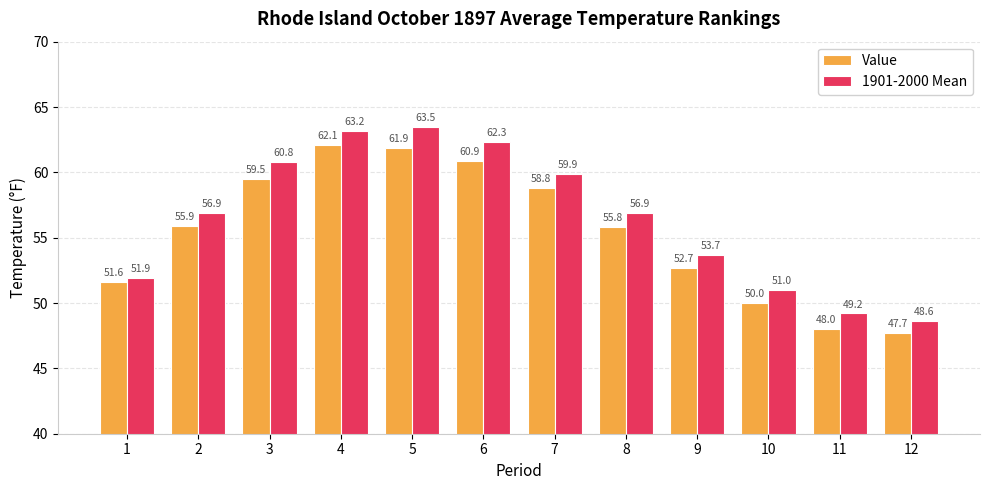

Reading right to left, extract all data points from this chart.

Value: 47.7	48.0	50.0	52.7	55.8	58.8	60.9	61.9	62.1	59.5	55.9	51.6
1901-2000 Mean: 48.6	49.2	51.0	53.7	56.9	59.9	62.3	63.5	63.2	60.8	56.9	51.9